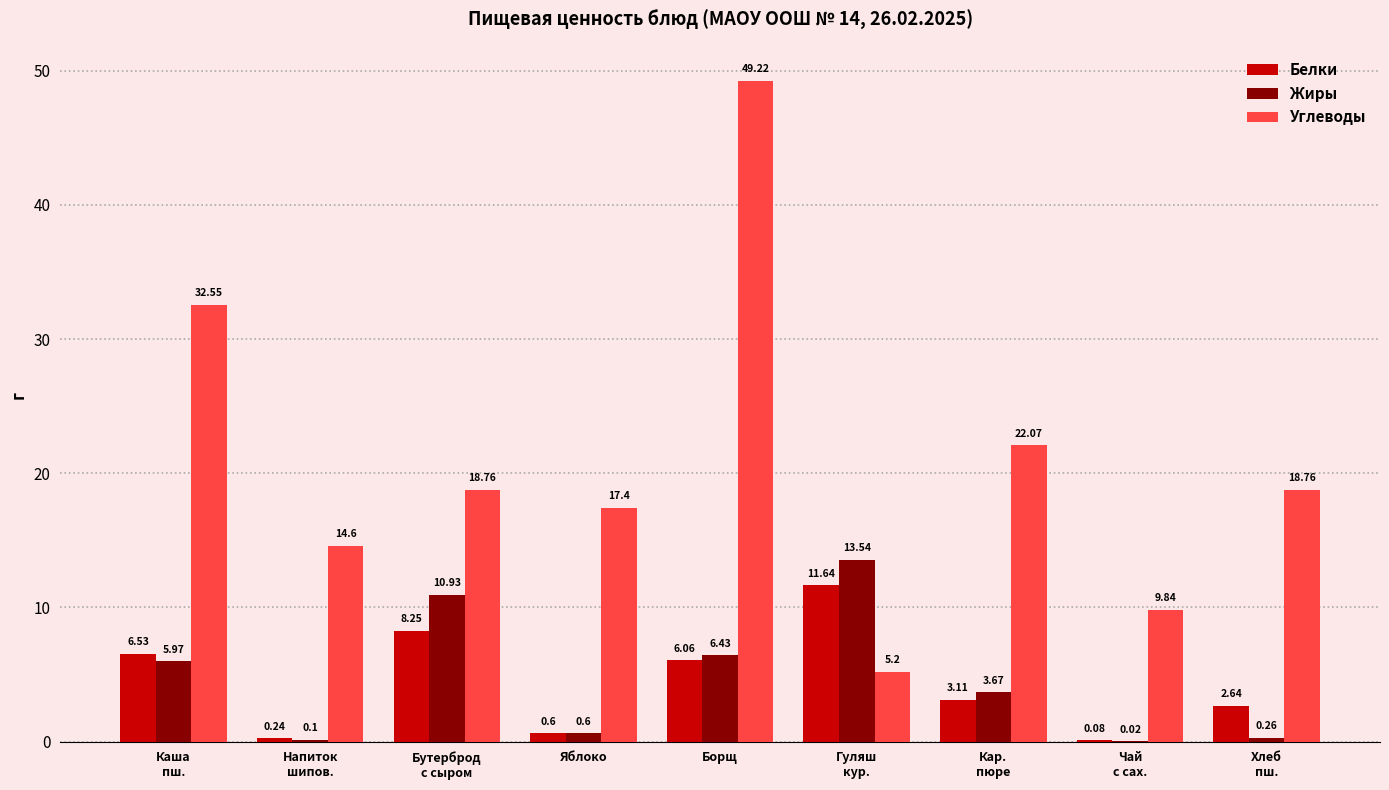

At which label is Белки closest to 5?

Борщ